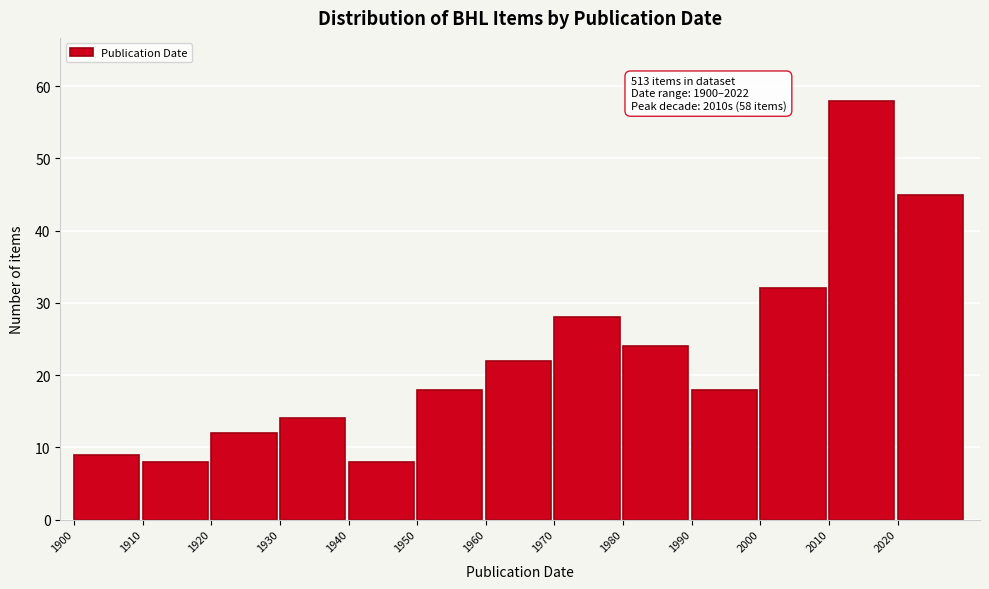

Reading right to left, what are all the values shown in this chart?

2020=45	2010=58	2000=32	1990=18	1980=24	1970=28	1960=22	1950=18	1940=8	1930=14	1920=12	1910=8	1900=9